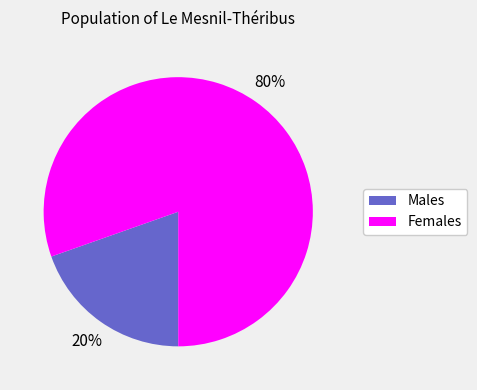

Is there a majority slice in this chart?

Yes